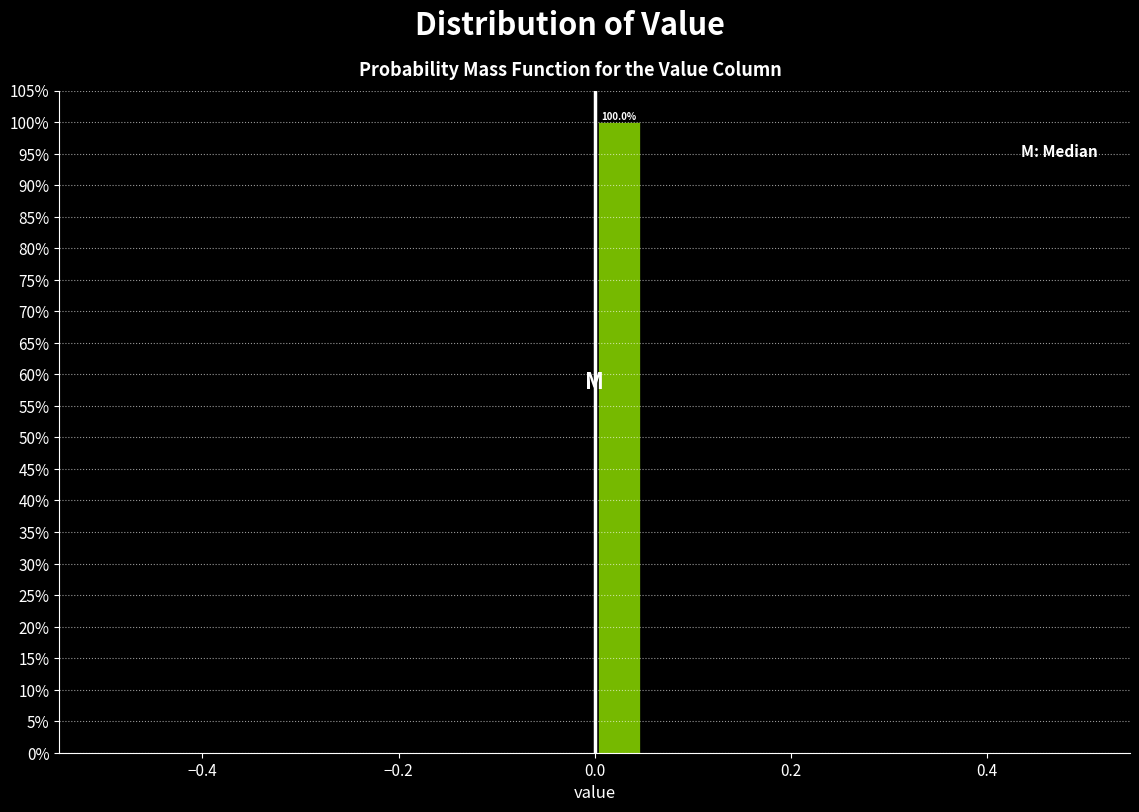

Around what value on the x-axis is the tallest bar? Give the approximate position of its centre, as read against the axis.

0.02